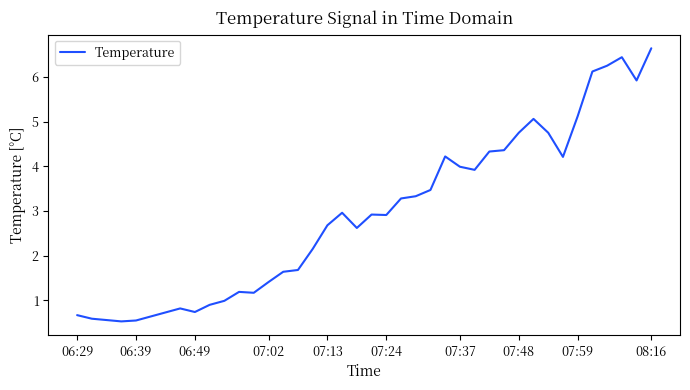

What is the difference between the maximum and minimum values?

6.1